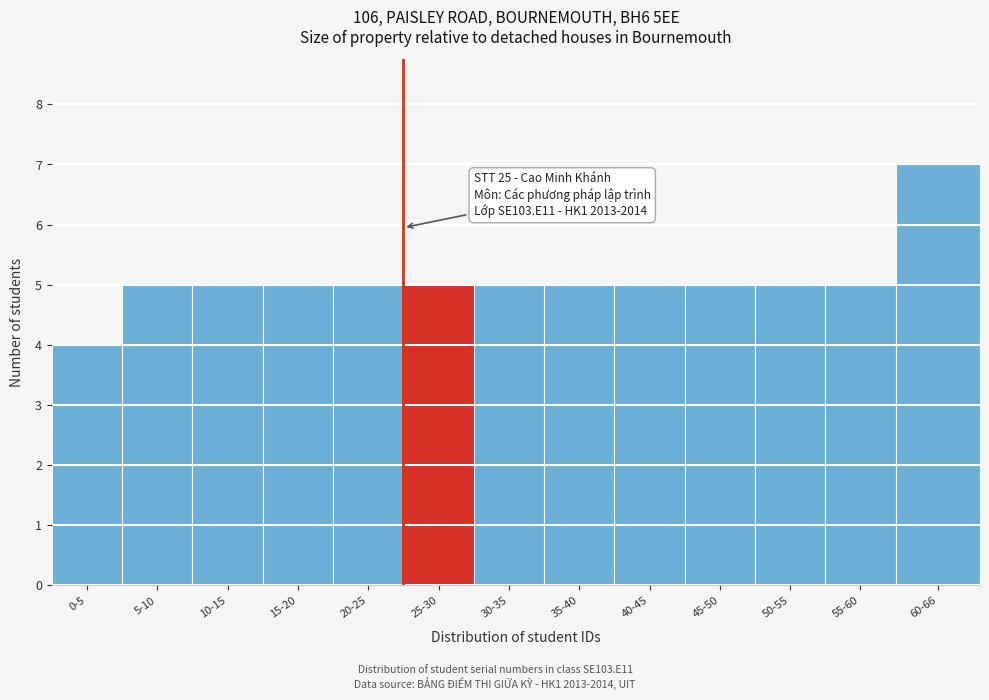

Reading left to right, transcribe all the data shown in this chart.

0-5=4	5-10=5	10-15=5	15-20=5	20-25=5	25-30=5	30-35=5	35-40=5	40-45=5	45-50=5	50-55=5	55-60=5	60-66=7